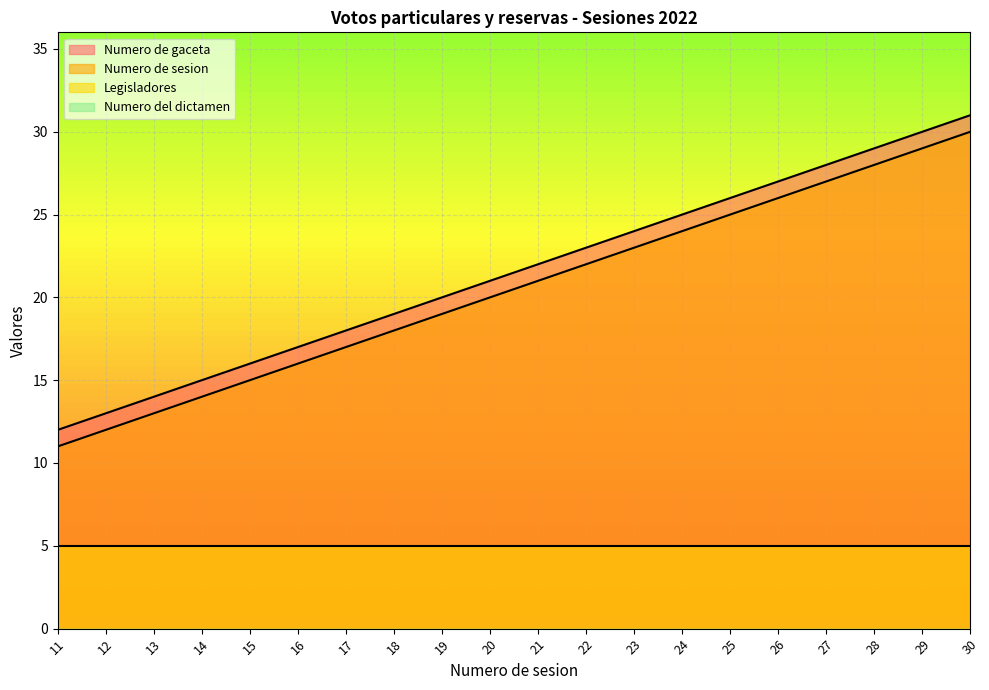

List the labels in order of Numero de gaceta value, smallest first.

11, 12, 13, 14, 15, 16, 17, 18, 19, 20, 21, 22, 23, 24, 25, 26, 27, 28, 29, 30